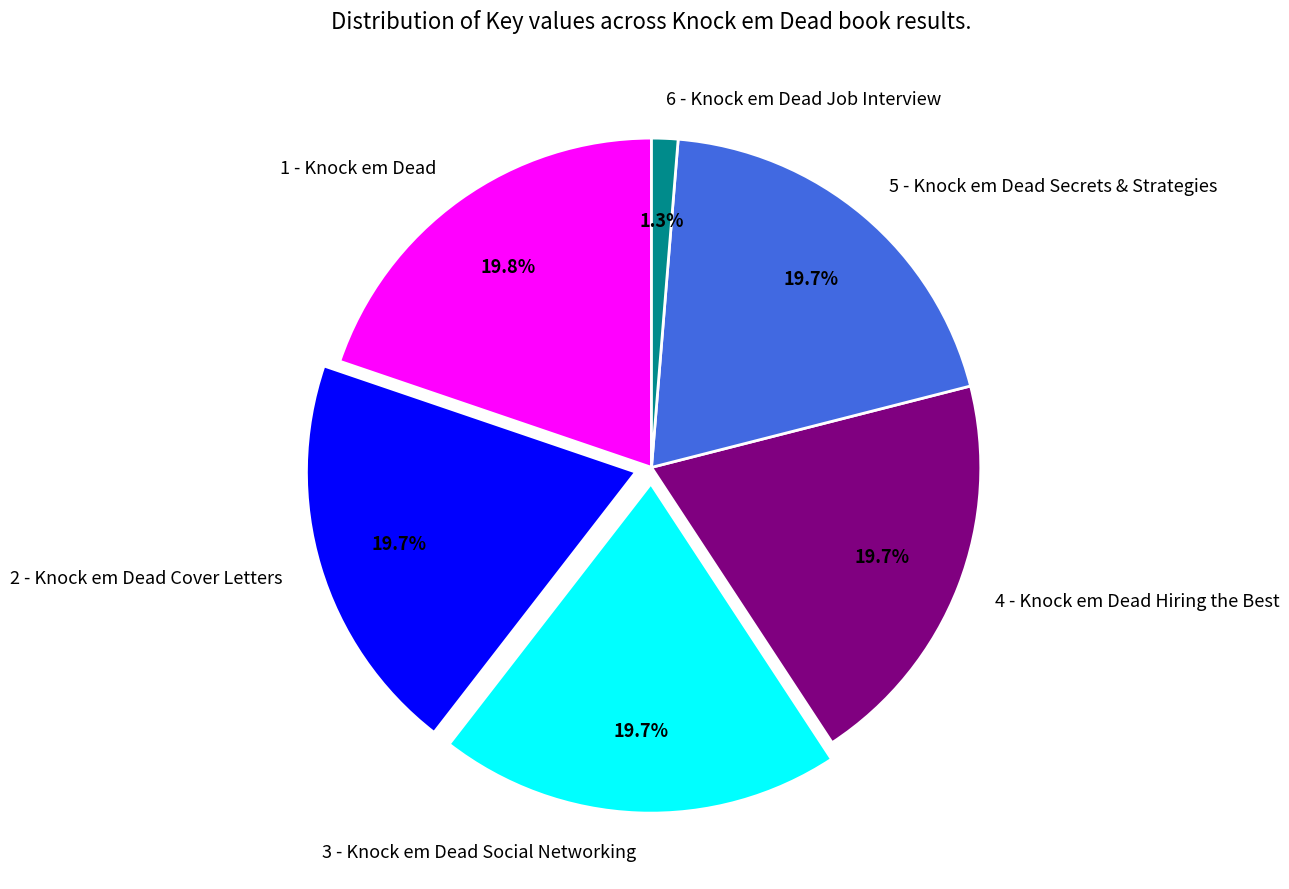

What is the smallest slice in the pie chart?

6 - Knock em Dead Job Interview